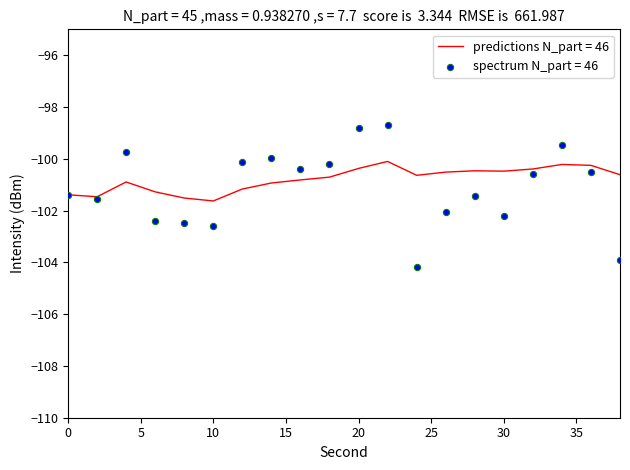

At how many categories does at least one series exceed -102?

20